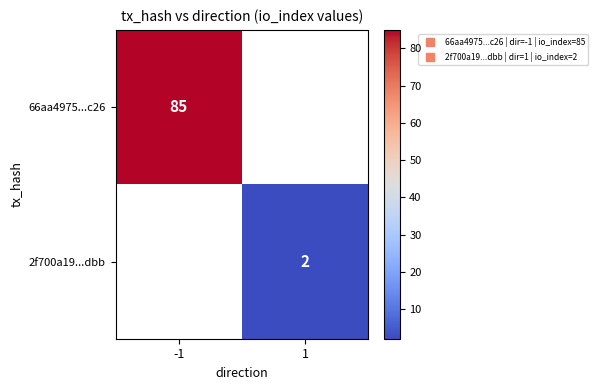

Rank the categories by 66aa4975...c26 value from lowest to highest.

-1, 1